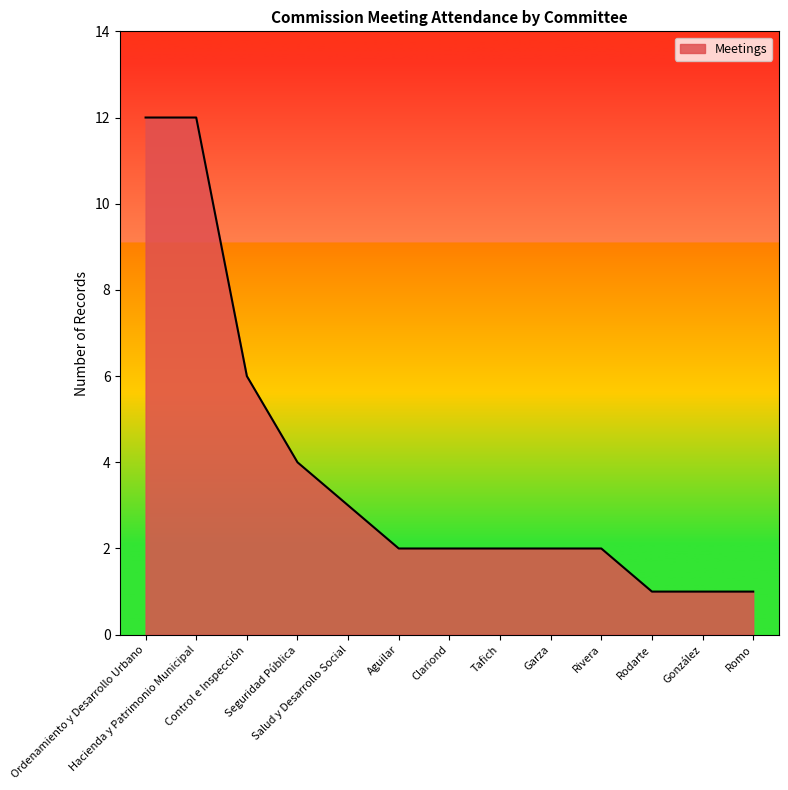

What is the change in value from Tafich to Romo?

-1